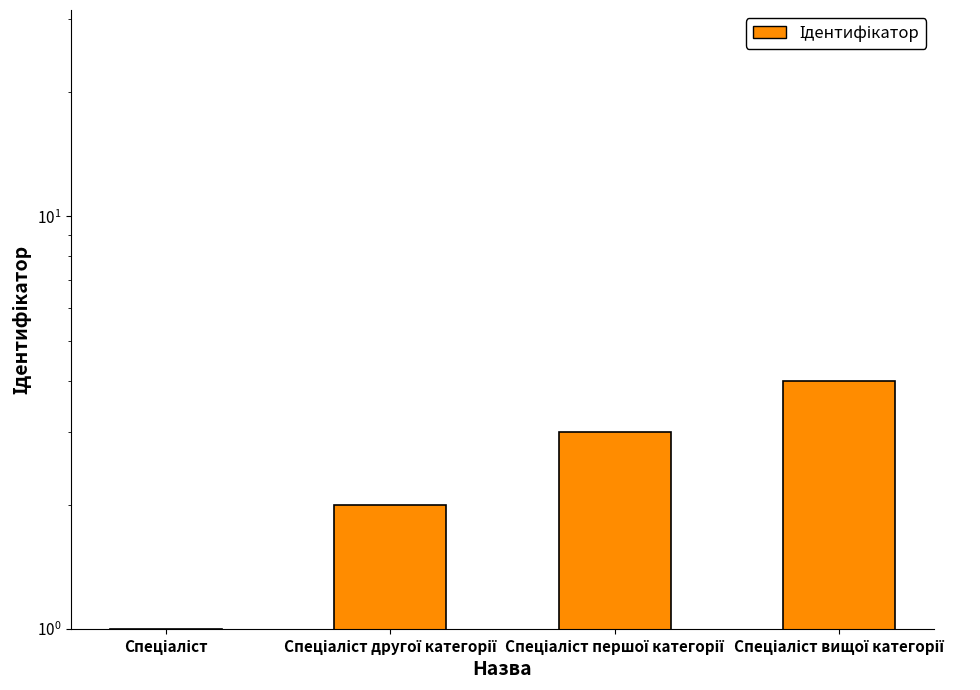

Reading left to right, transcribe all the data shown in this chart.

Спеціаліст=1	Спеціаліст другої категорії=2	Спеціаліст першої категорії=3	Спеціаліст вищої категорії=4